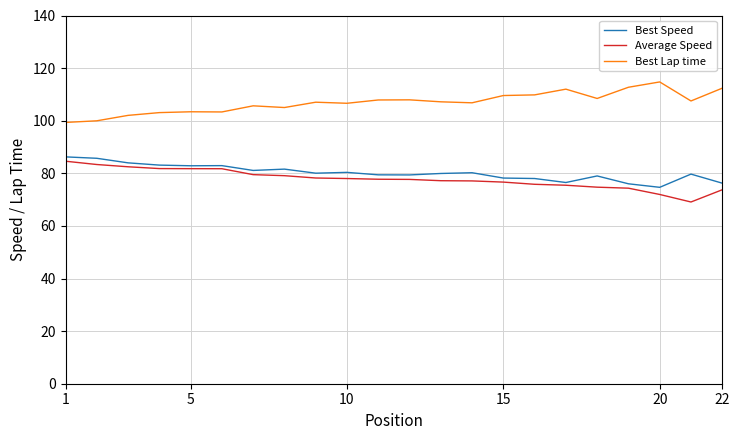

What is the maximum value shown in the chart?

114.7